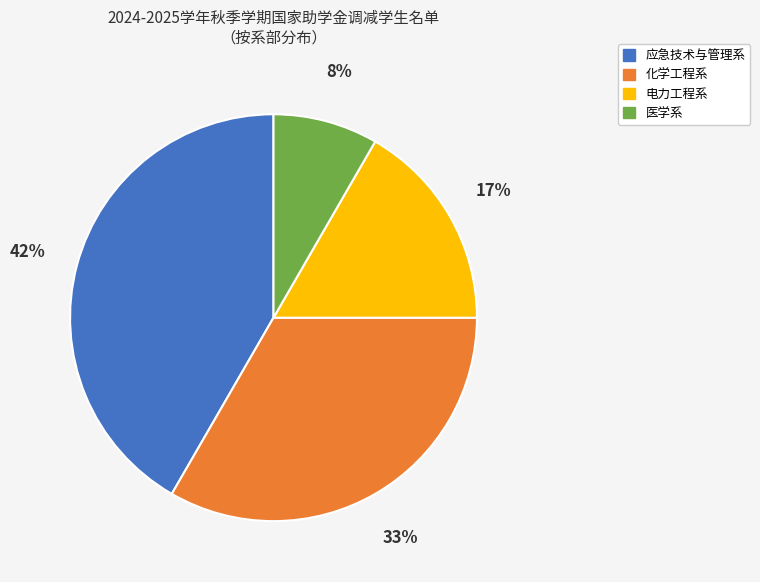

To the nearest percent, what is the average slice percentage?

25%